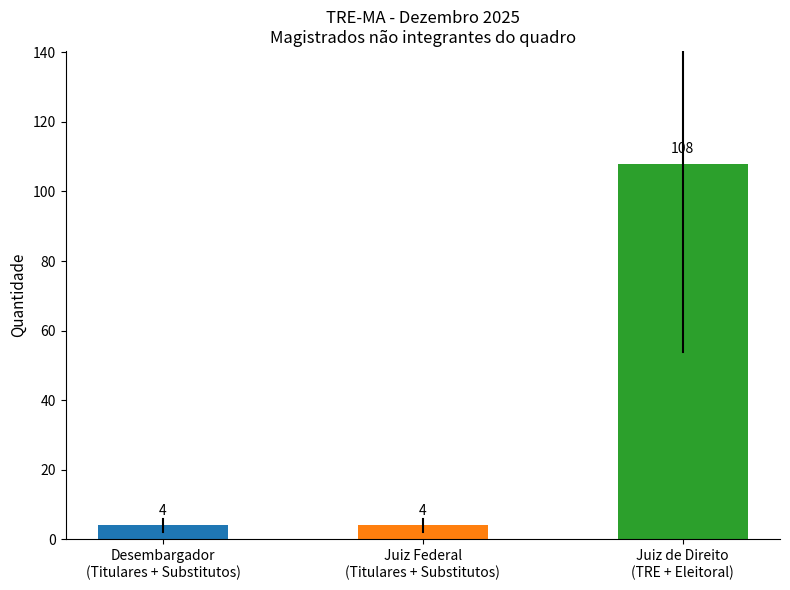

What is the sum of all values?

116